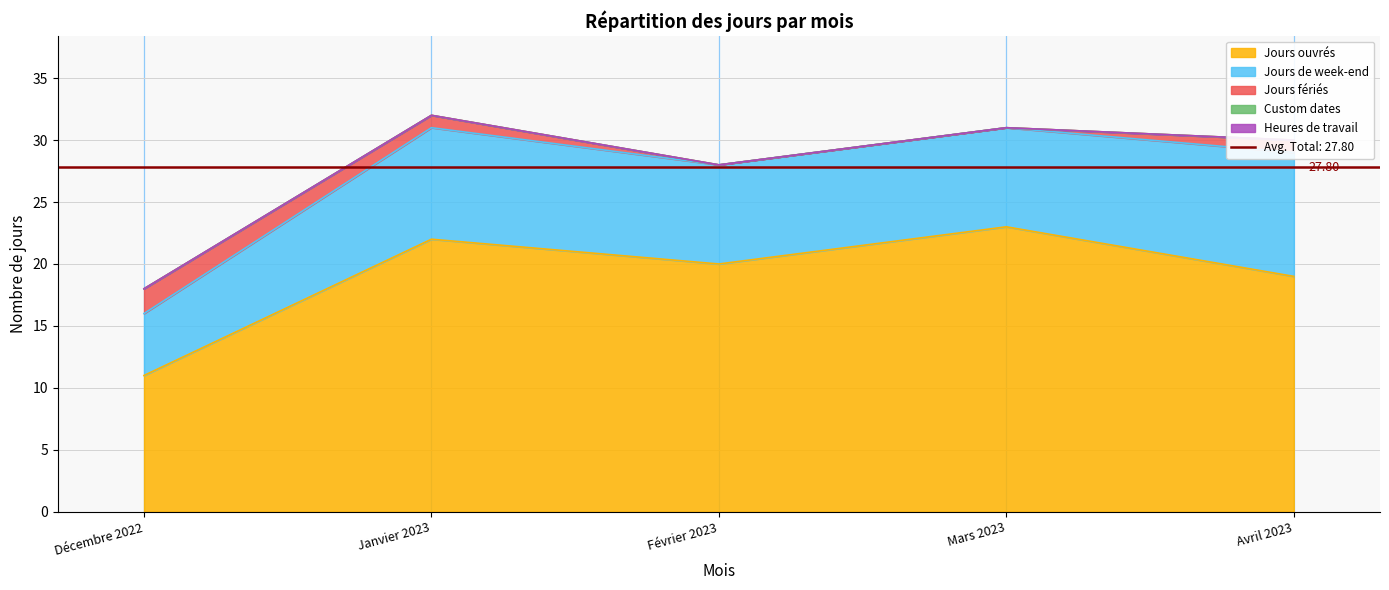

What is the difference between the second highest and minimum values in the Jours fériés series?

1